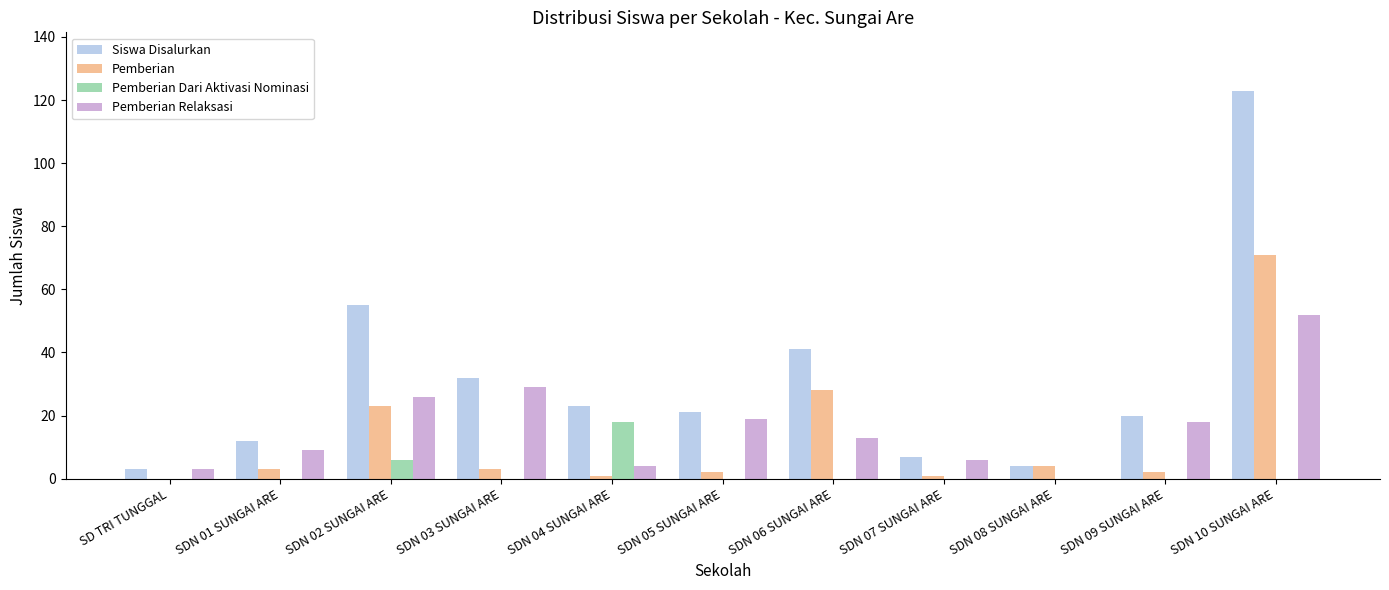

The Pemberian series shows 3 at SDN 01 SUNGAI ARE. True or false?

True